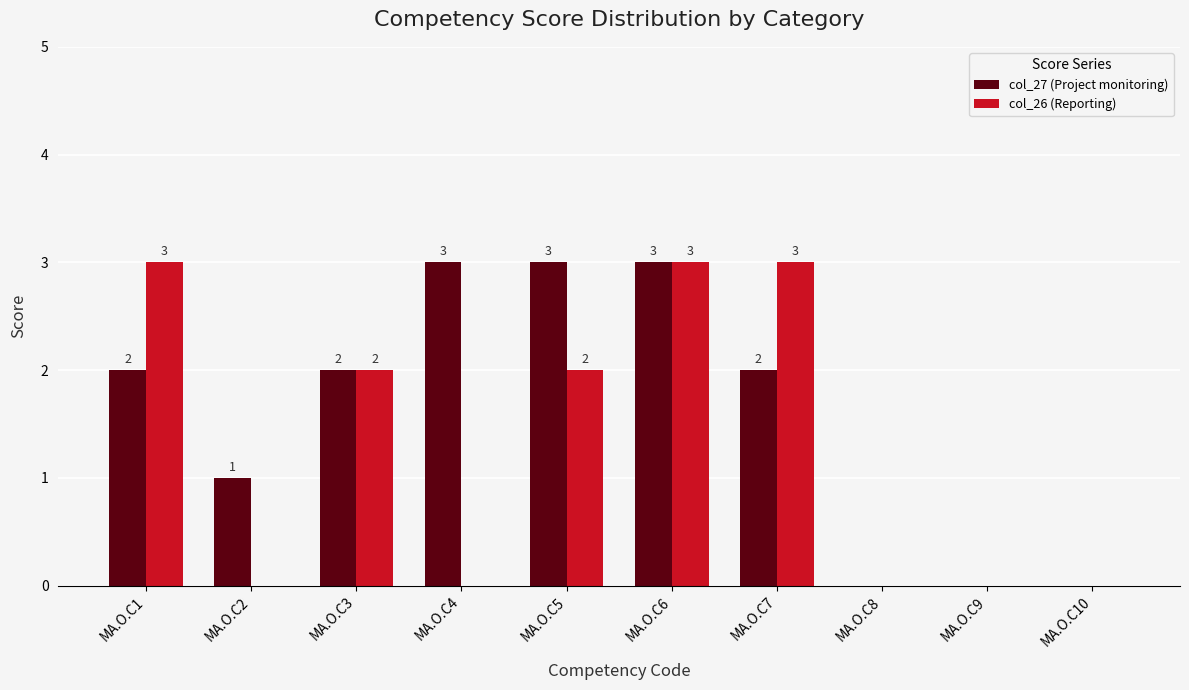

What is the maximum value shown in the chart?

3